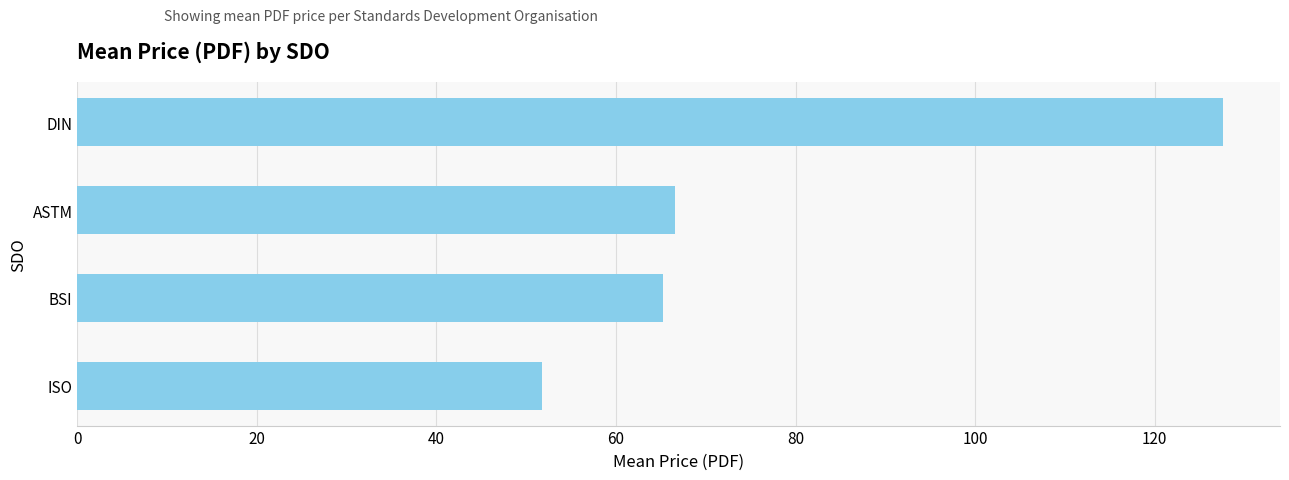

Rank the categories by value from lowest to highest.

ISO, BSI, ASTM, DIN